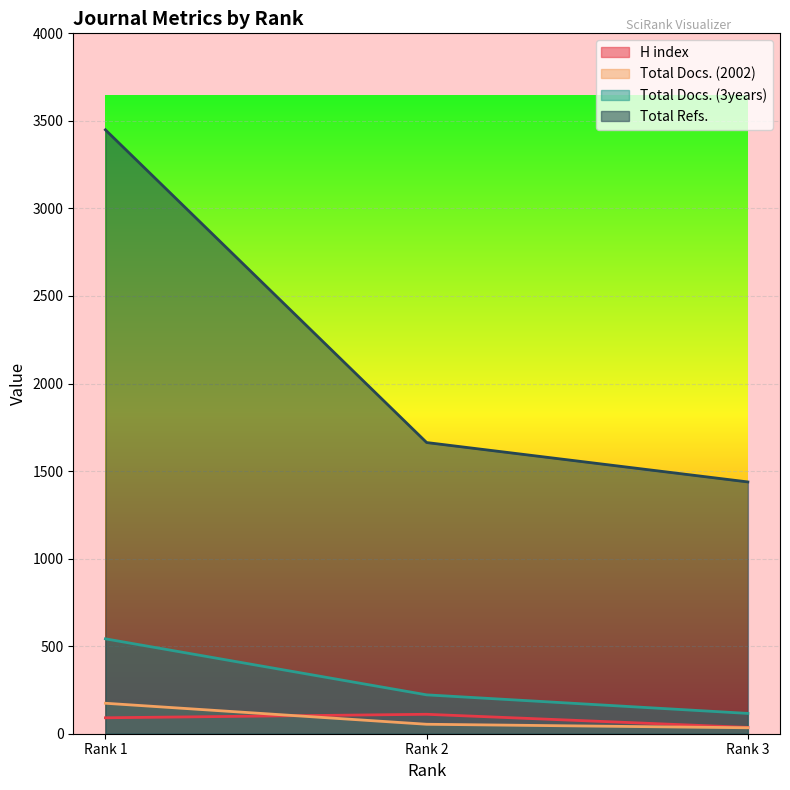

Between Rank 2 and Rank 3, which series saw the biggest shift?

Total Refs.